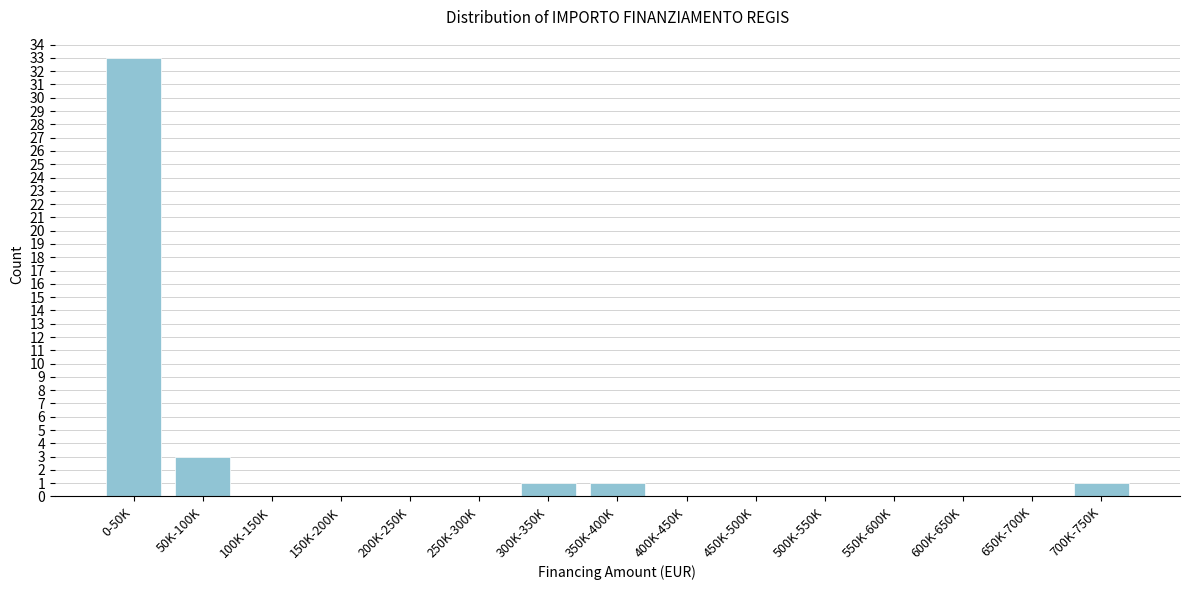

Reading right to left, transcribe all the data shown in this chart.

700K-750K=1	650K-700K=0	600K-650K=0	550K-600K=0	500K-550K=0	450K-500K=0	400K-450K=0	350K-400K=1	300K-350K=1	250K-300K=0	200K-250K=0	150K-200K=0	100K-150K=0	50K-100K=3	0-50K=33